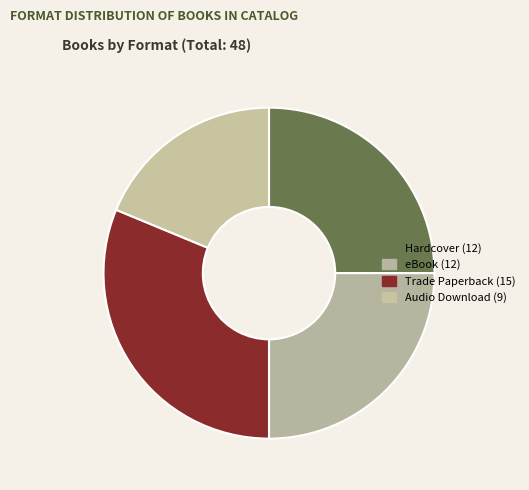

How many slices are in this pie chart?

4